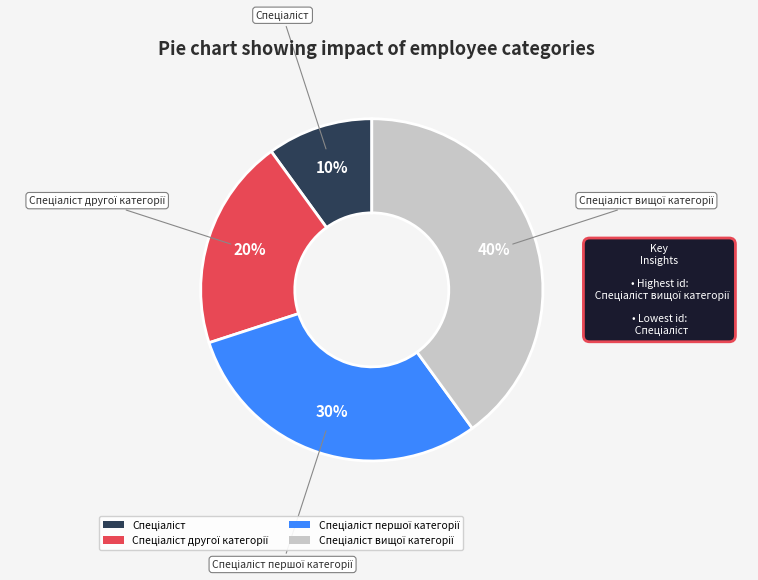

To the nearest percent, what is the average slice percentage?

25%